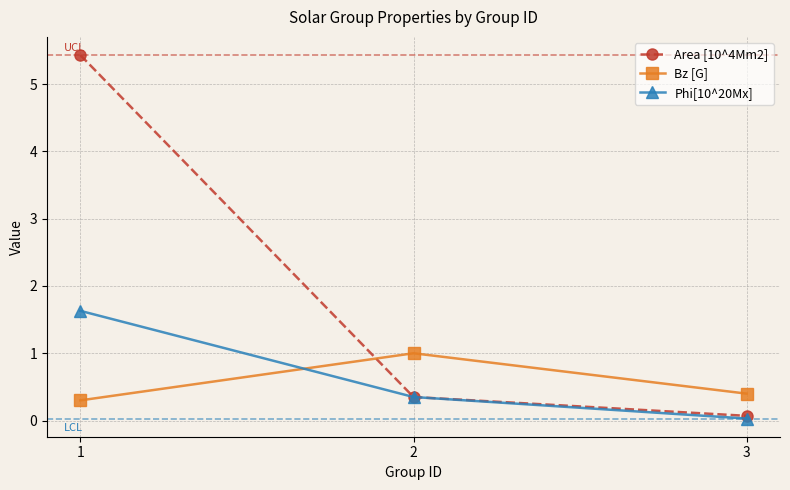

Count the number of data series in this chart.

3